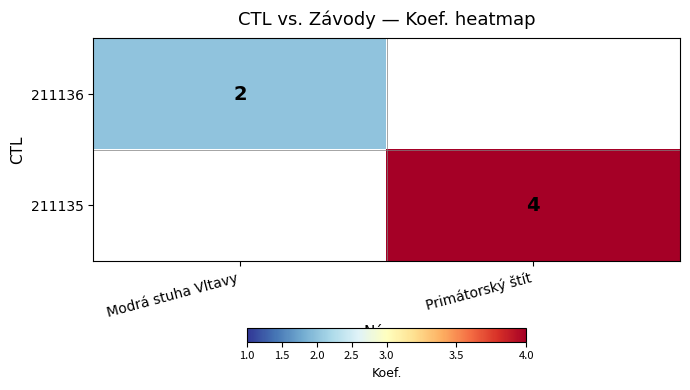

Between Modrá stuha Vltavy and Primátorský štít, which is larger?

Primátorský štít